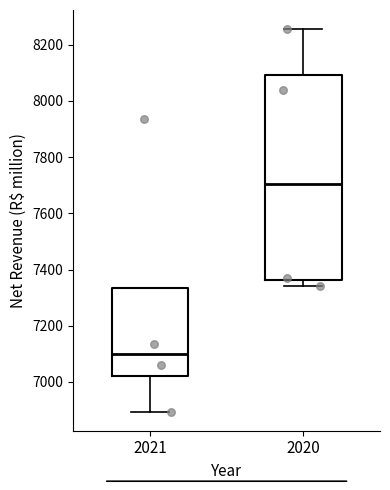

Which box has the highest median line?

2020